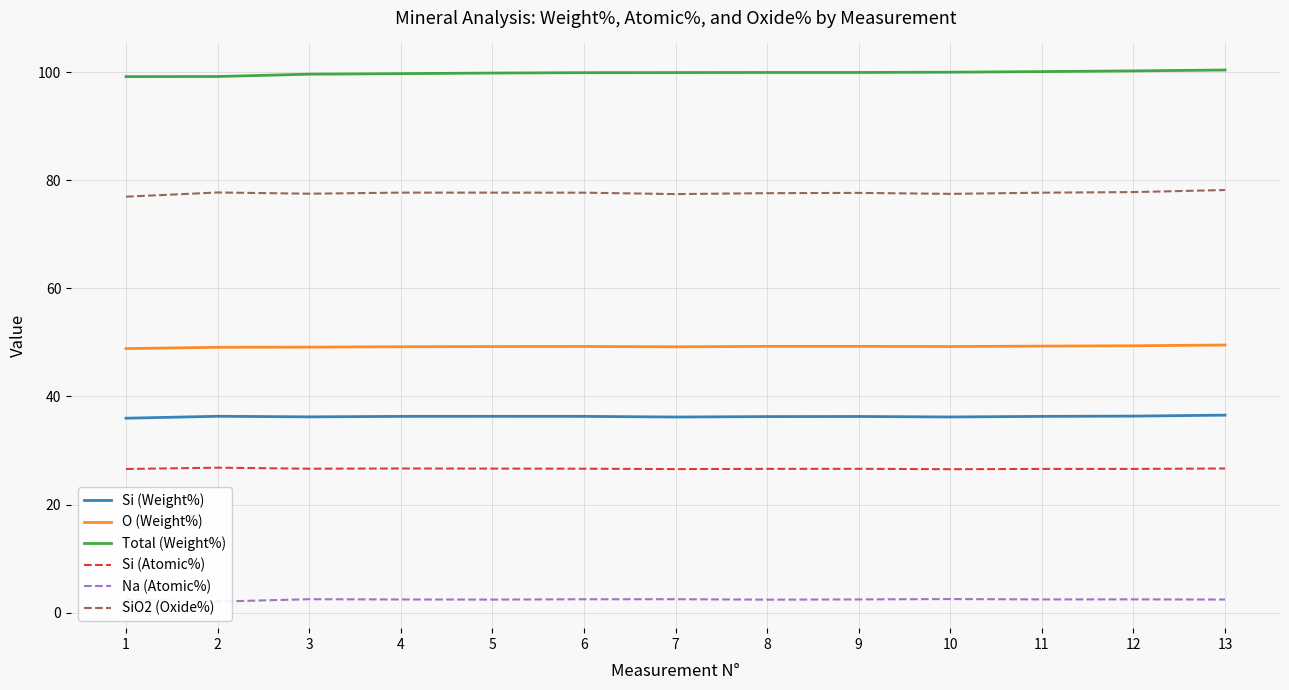

Which category has the highest value in the Si (Weight%) series?

13